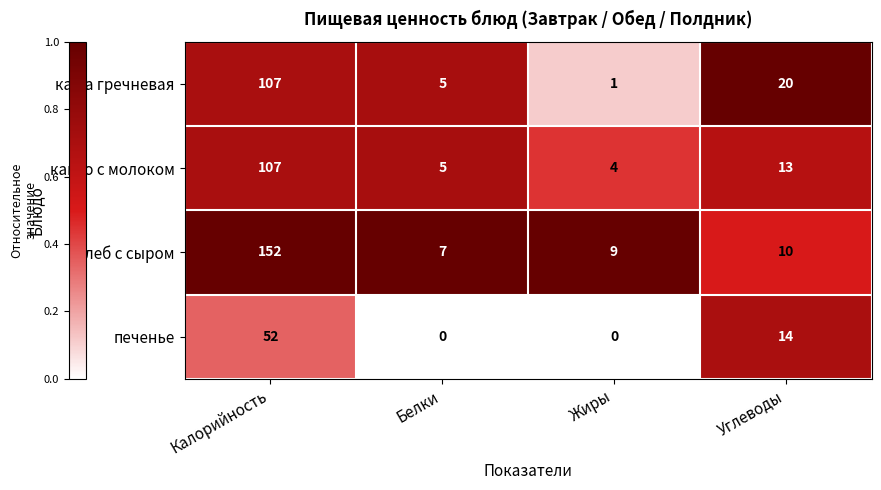

What is the greatest value displayed?

152